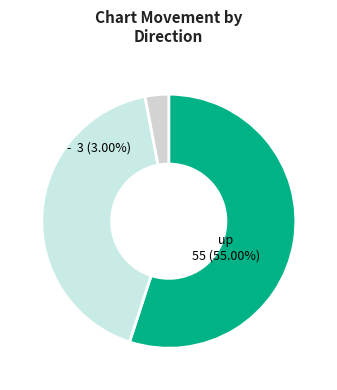

True or false: up accounts for 45% of the total.

False